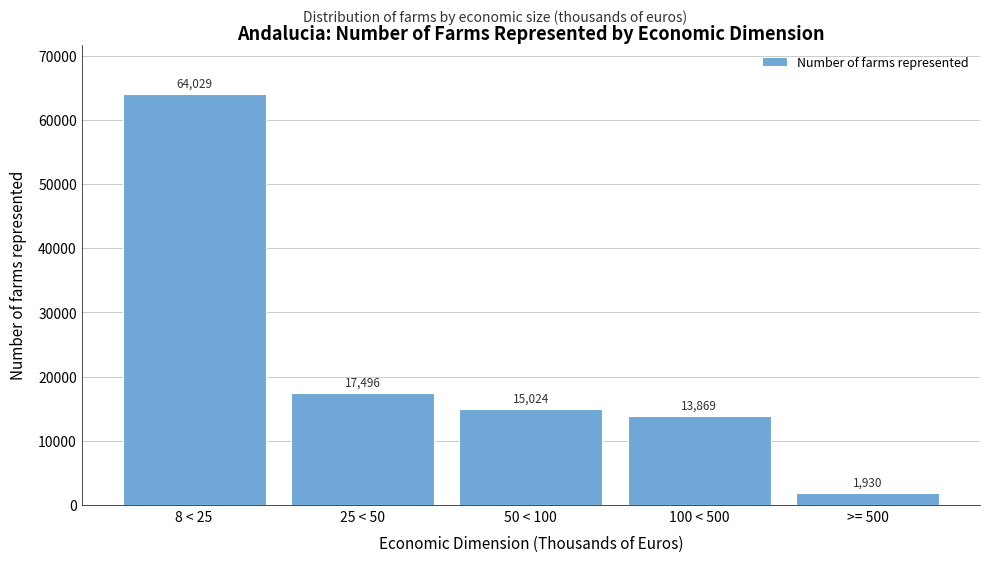

Reading left to right, transcribe all the data shown in this chart.

64029	17496	15024	13869	1930